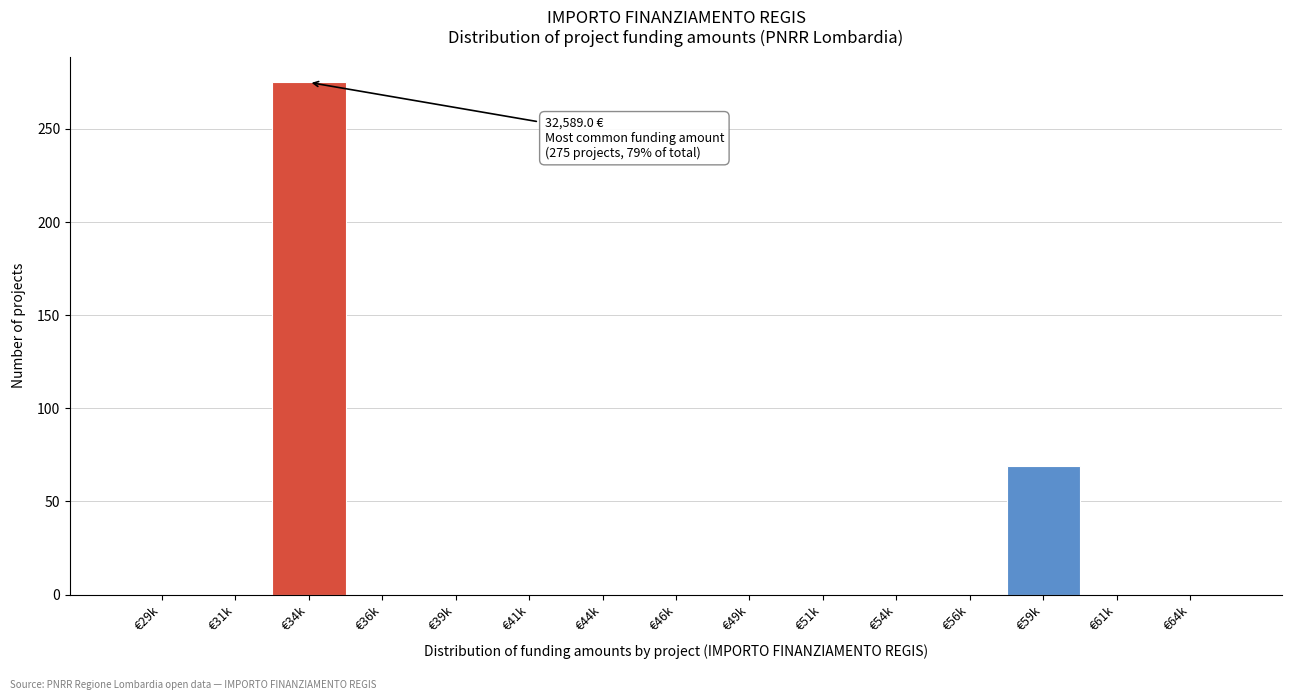

Reading left to right, extract all data points from this chart.

€29k=0	€31k=0	€34k=275	€36k=0	€39k=0	€41k=0	€44k=0	€46k=0	€49k=0	€51k=0	€54k=0	€56k=0	€59k=69	€61k=0	€64k=0